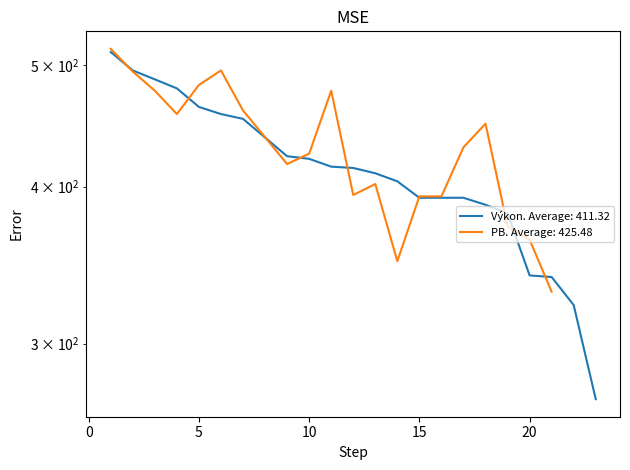

Reading left to right, list all the values displayed in this chart.

1=512	2=495	3=487	4=479	5=463	6=457	7=453	9=423	10=421	11=415	12=414	13=410	14=404	15=392	16=392	17=392	18=387	19=381	20=340	21=339	22=322	23=271